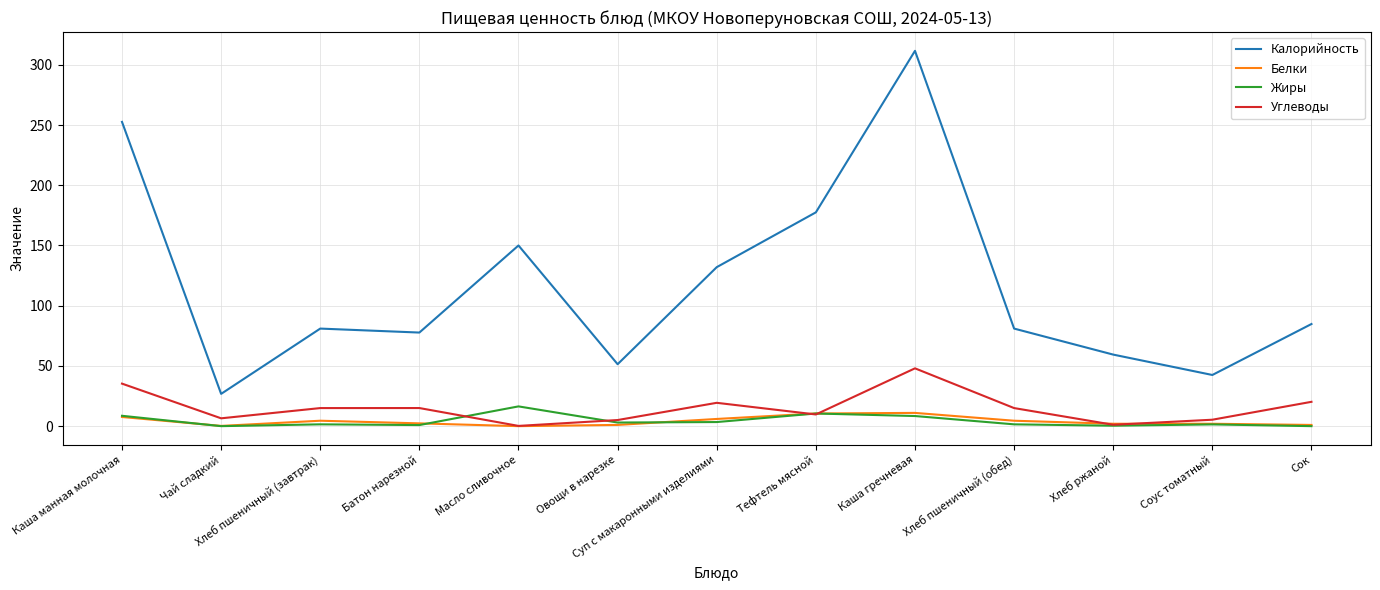

Is it true that Жиры equals 0.0 at Сок?

True